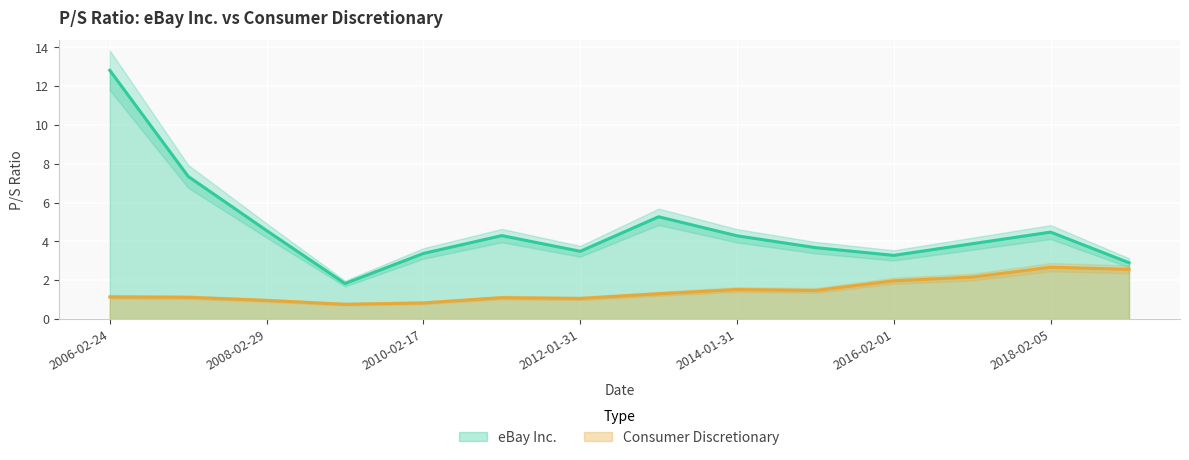

The value of eBay Inc. at 2014-01-31 is 6.7. True or false?

False